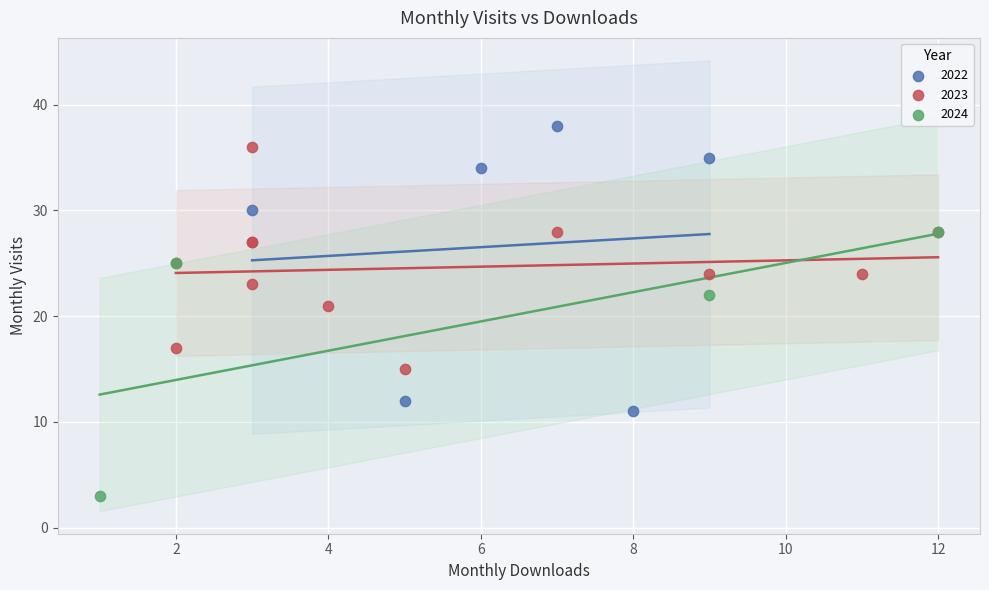

Which series reaches the minimum Y coordinate?

2024